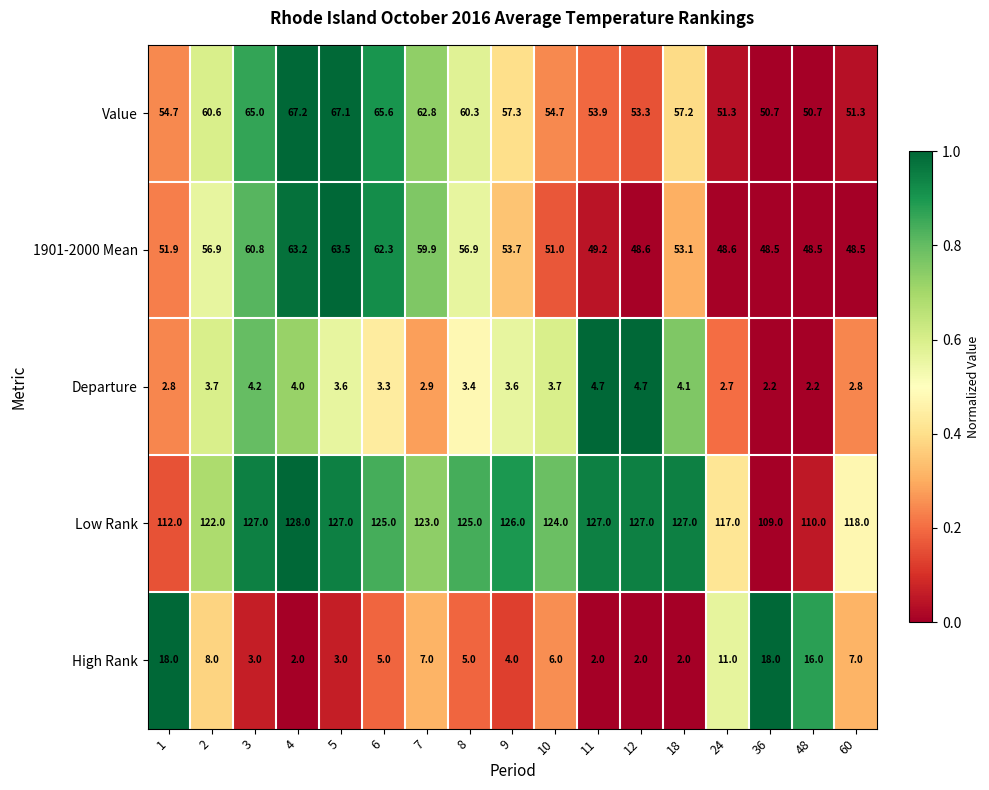

What is the greatest value displayed?

128.0